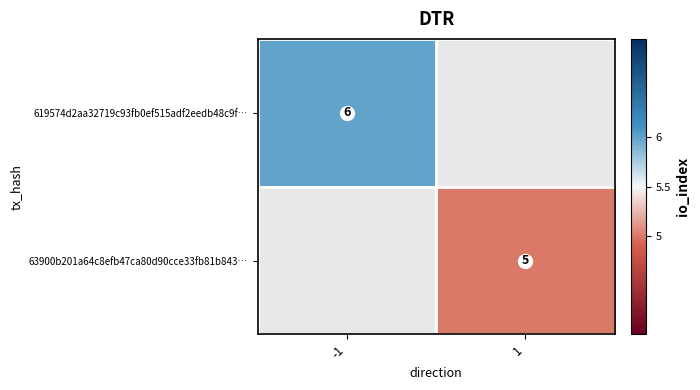

Between 1 and -1, which is larger?

-1